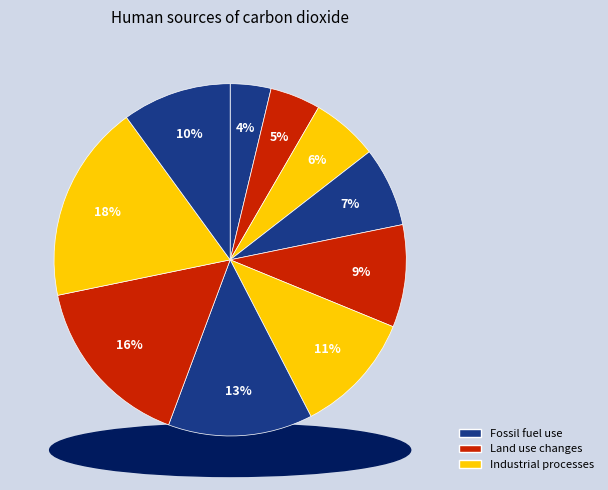

The pct55 slice represents 2% of the pie. True or false?

False